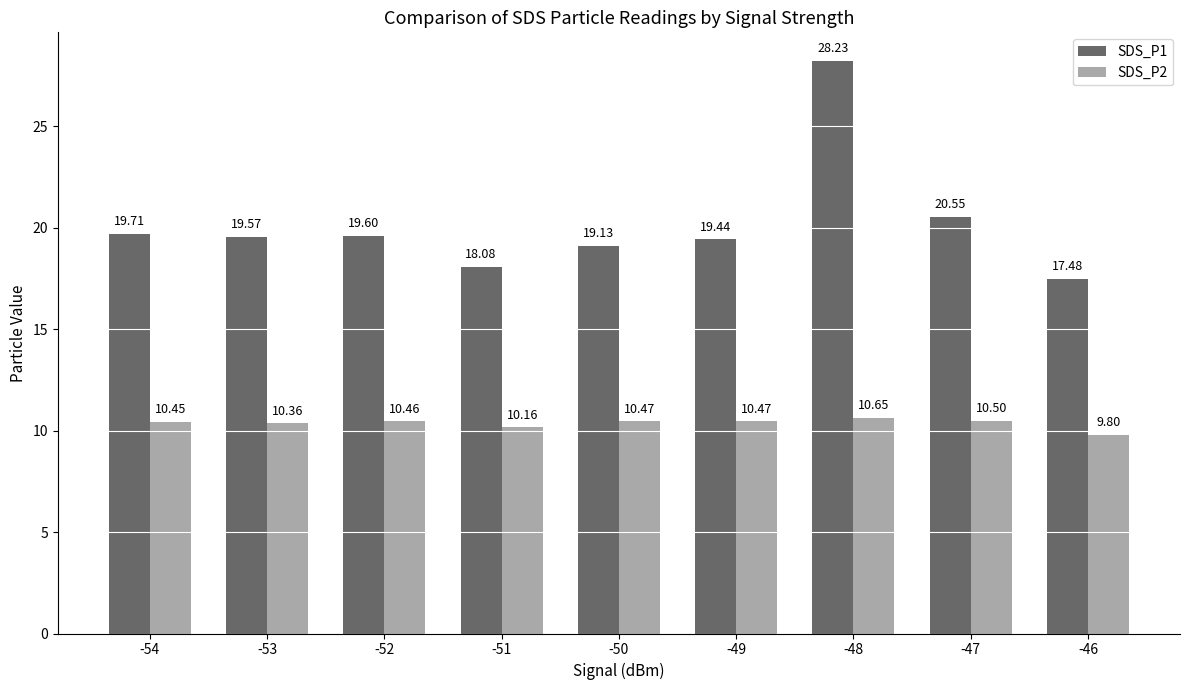

Which series has the largest range (max minus min)?

SDS_P1